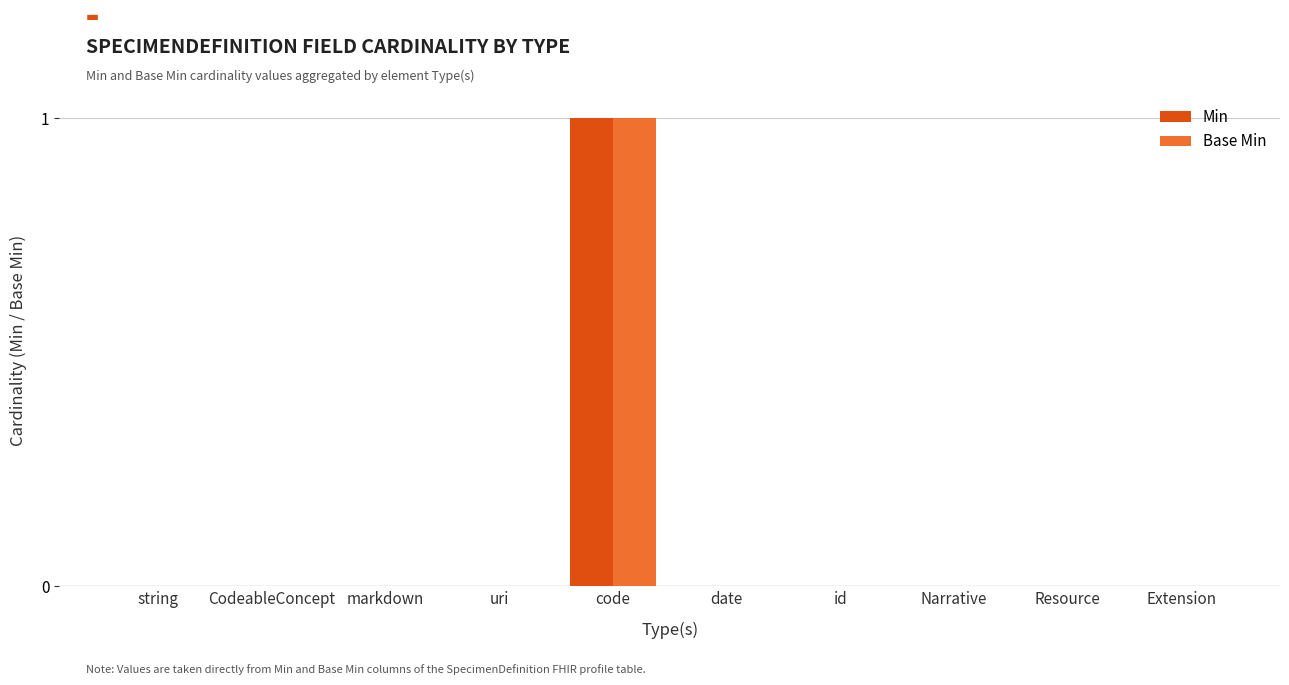

Which category has the highest value across all series?

code